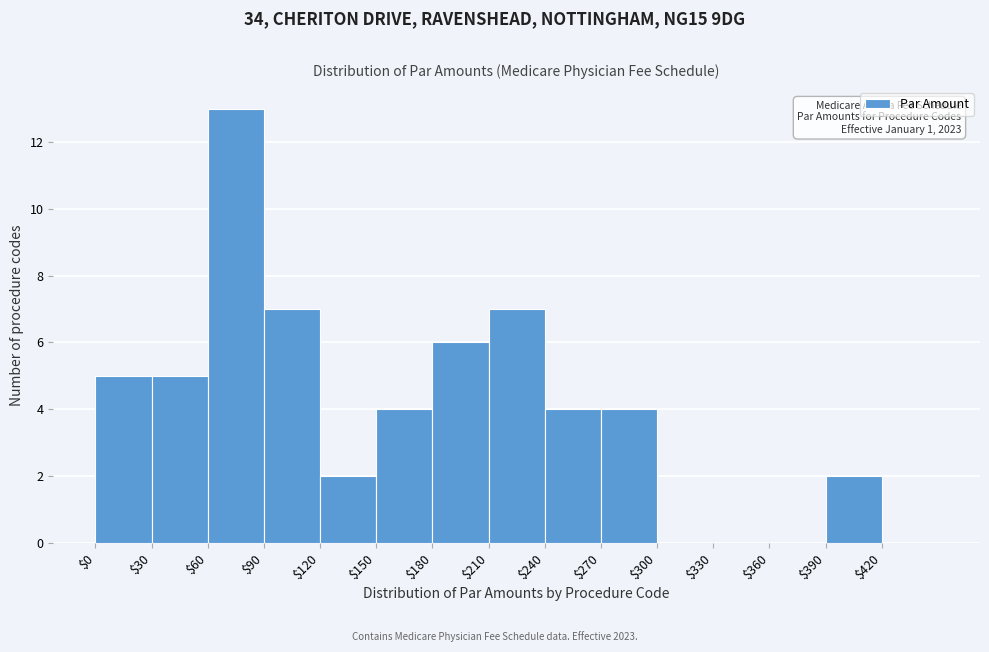

Which range on the x-axis has the tallest bar?

60 to 90